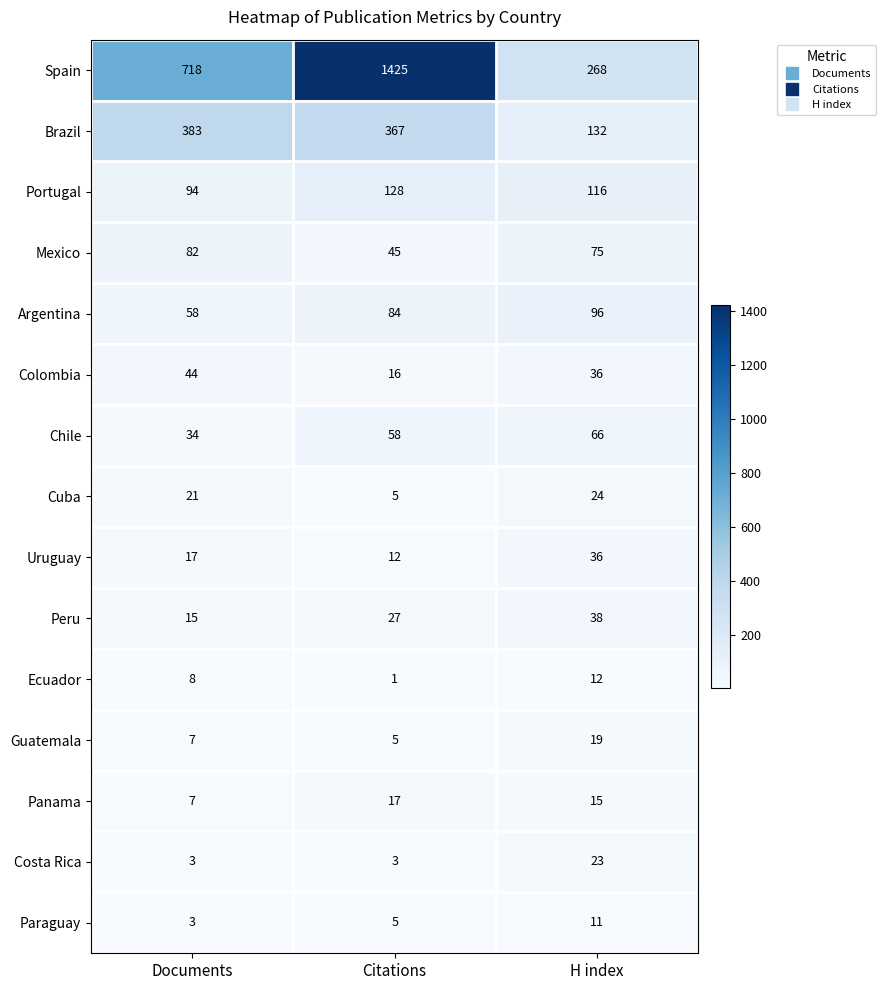

What is the sum of all Colombia values?

96